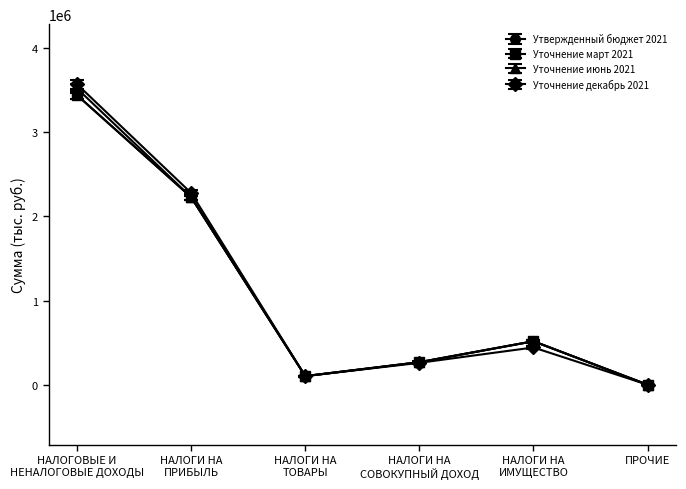

True or false: Уточнение март 2021 has a value of 516800.0 at НАЛОГИ НА
ИМУЩЕСТВО.

True